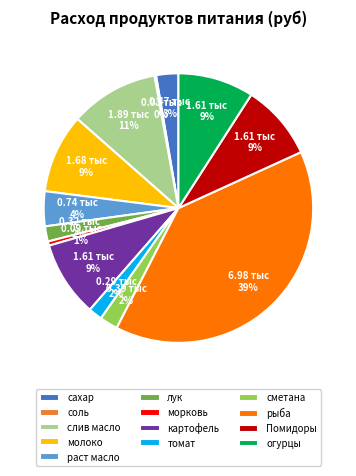

Which category has the biggest portion of the pie?

рыба